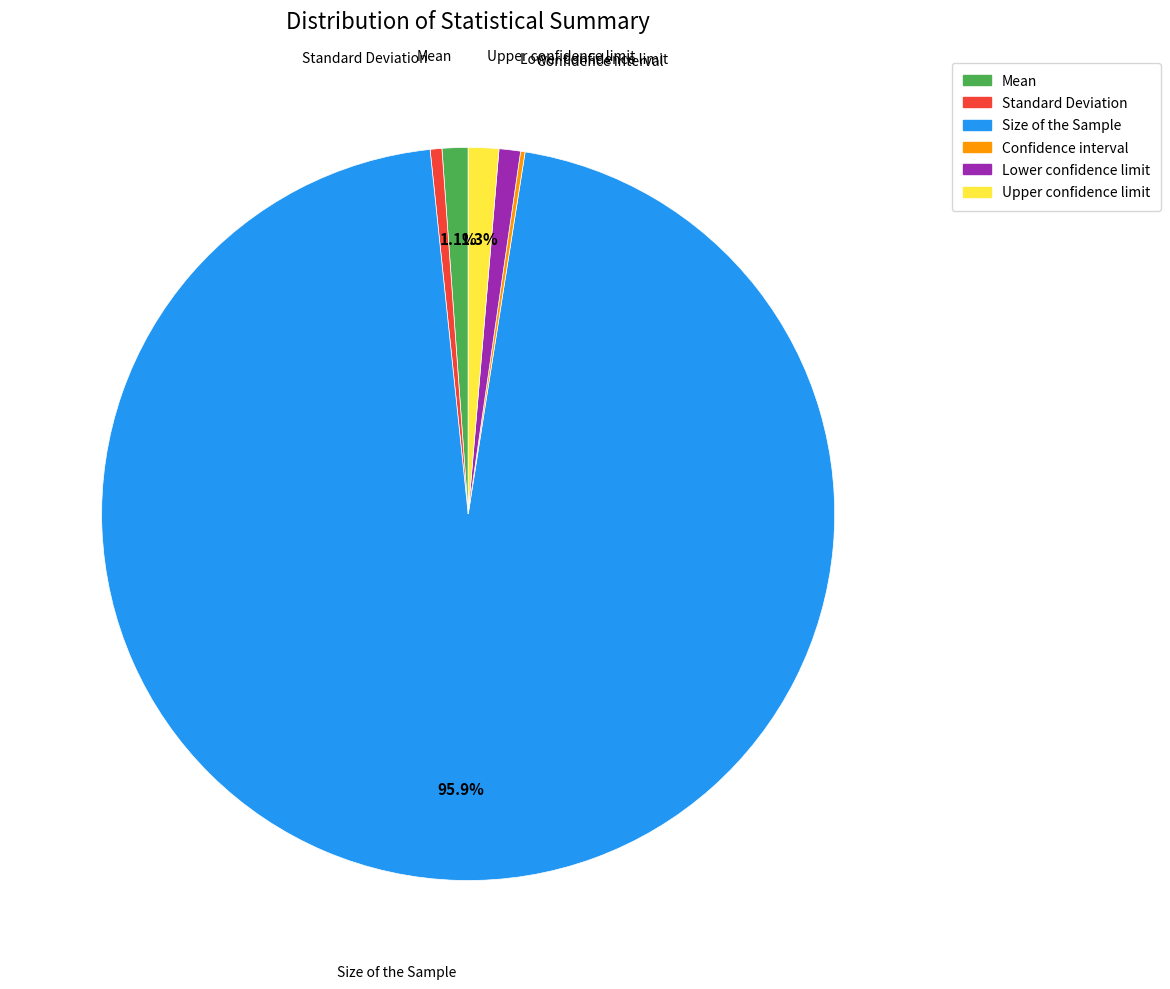

Is there any slice that represents more than half of the pie?

Yes